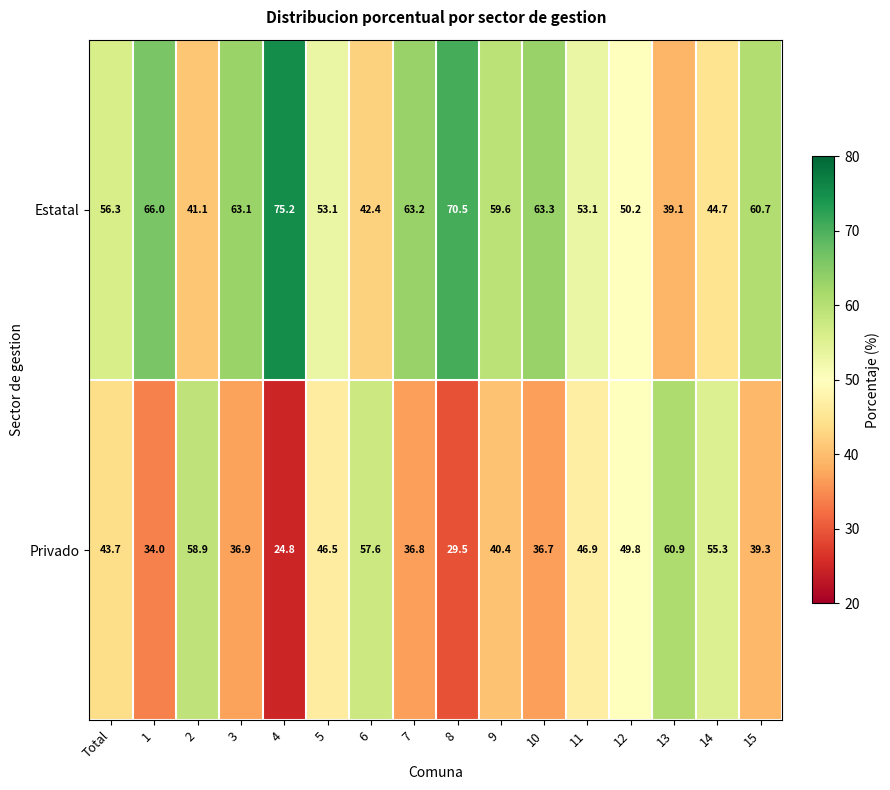

What is the minimum value for Privado?

24.8